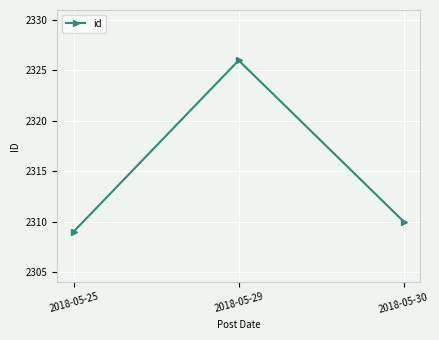

List the labels in order of value, largest first.

2018-05-29, 2018-05-30, 2018-05-25